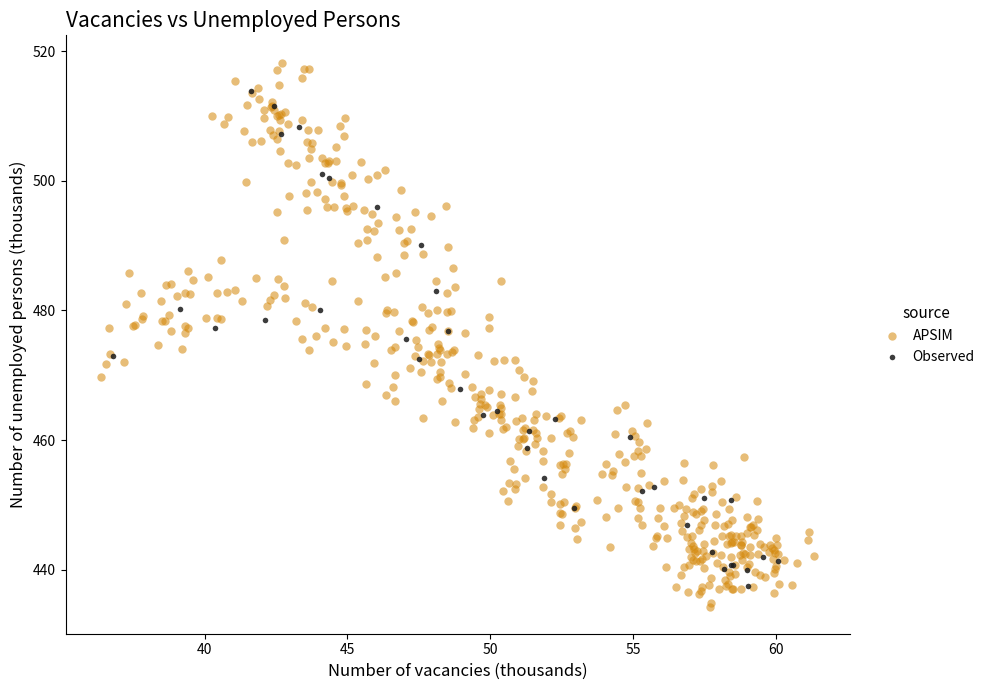

Which series contains the highest Y value?

APSIM